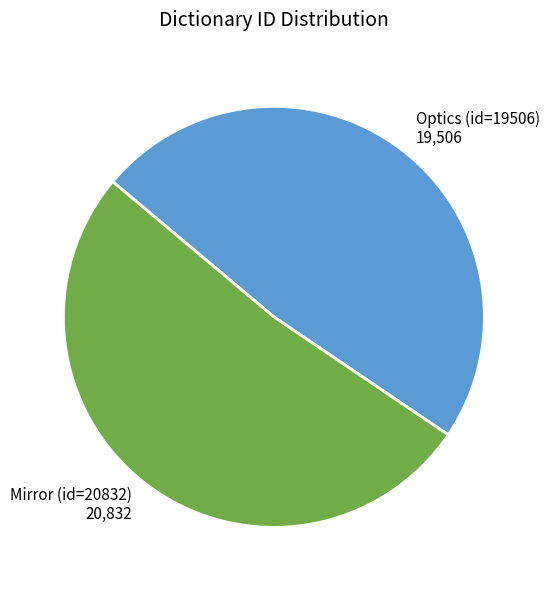

Between Mirror (id=20832) and Optics (id=19506), which is larger?

Mirror (id=20832)